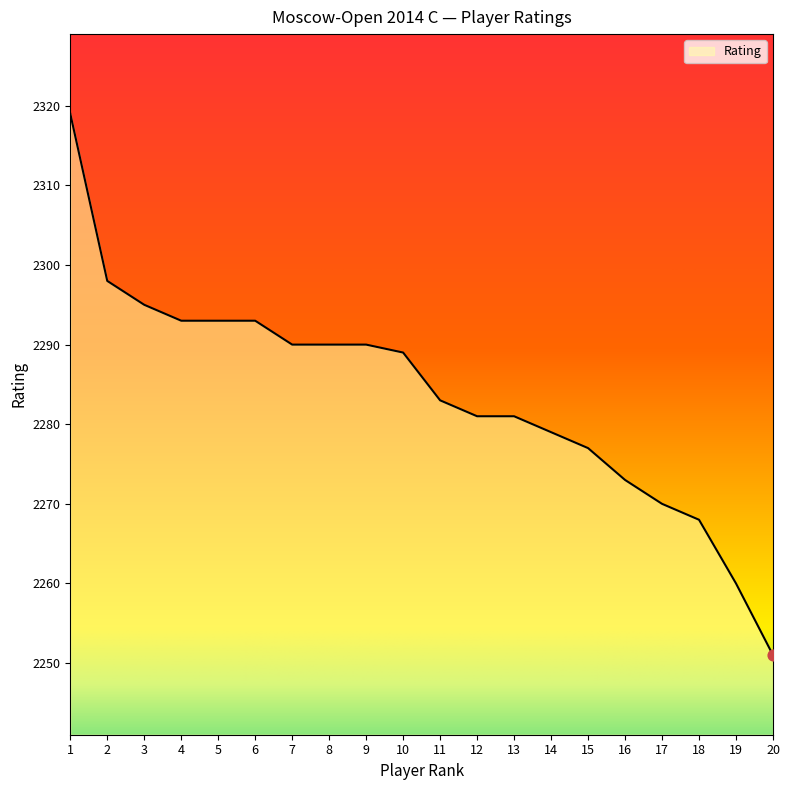

What is the change in value from 10 to 15?

-12